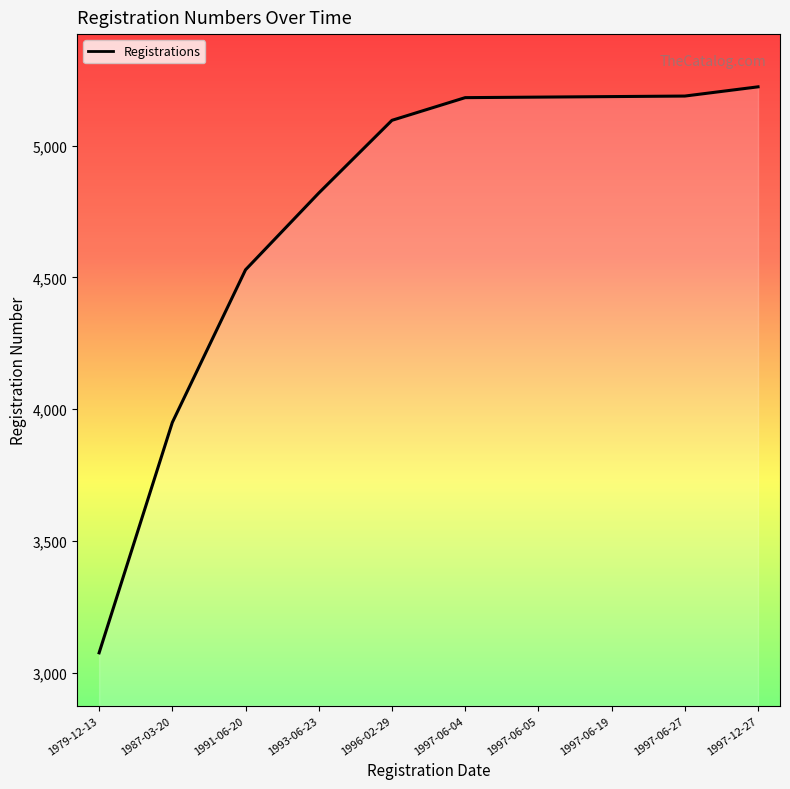

The chart shows a value of 5188 at 1997-06-27. True or false?

True